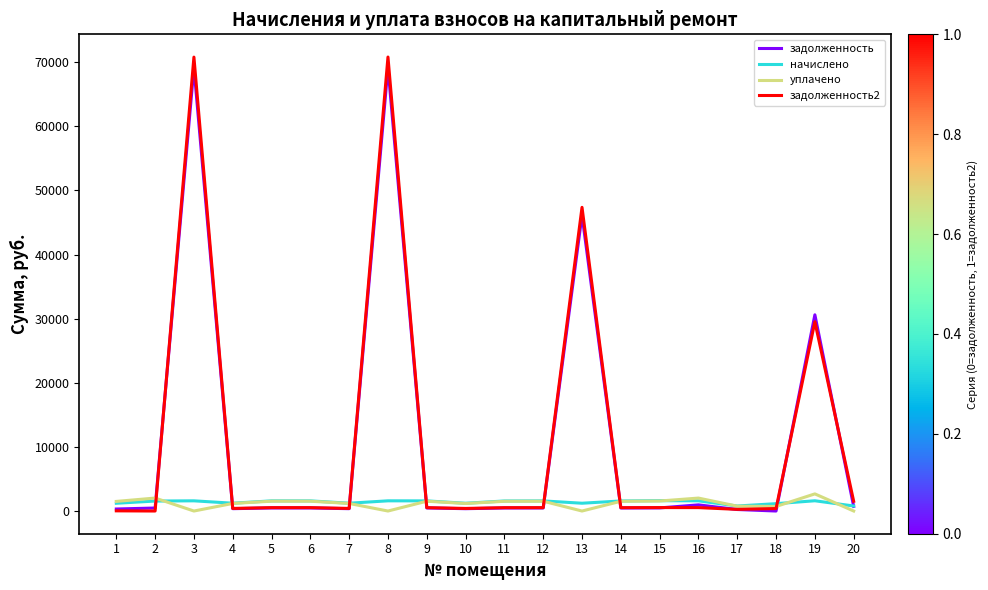

What is the maximum value shown in the chart?

70818.7